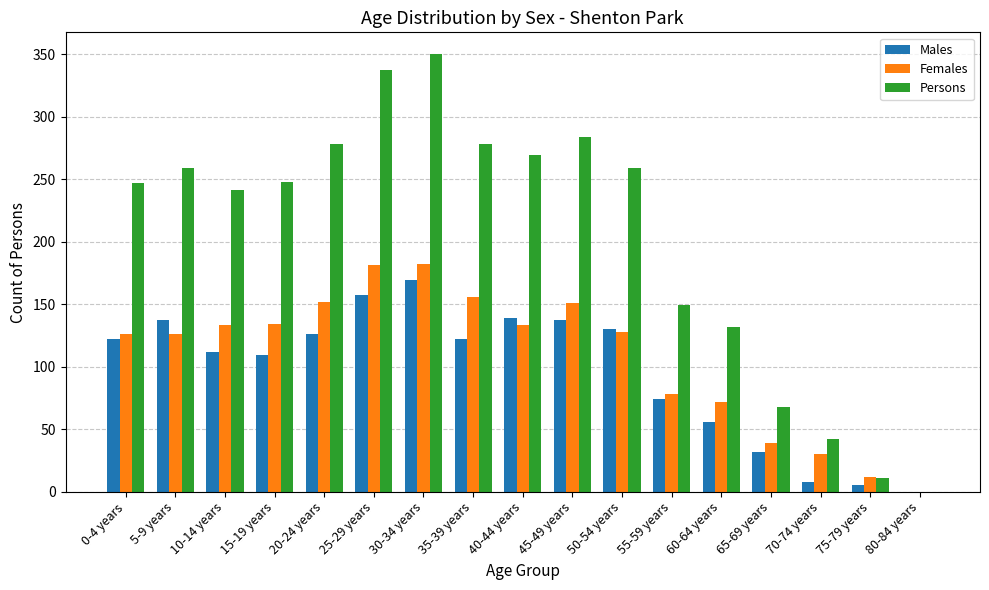

Which series changed the most between 50-54 years and 75-79 years?

Persons